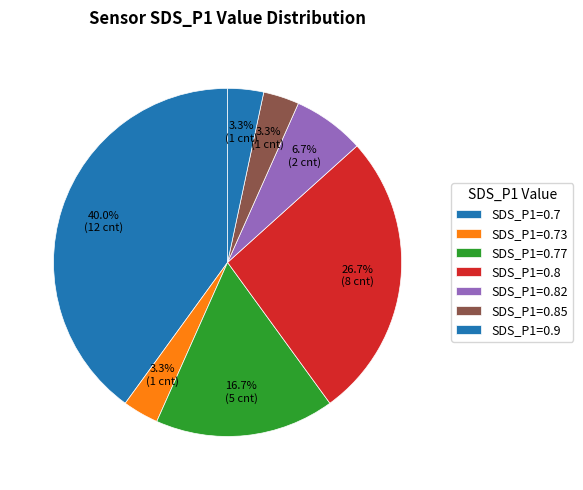

Count the number of slices in the pie.

7